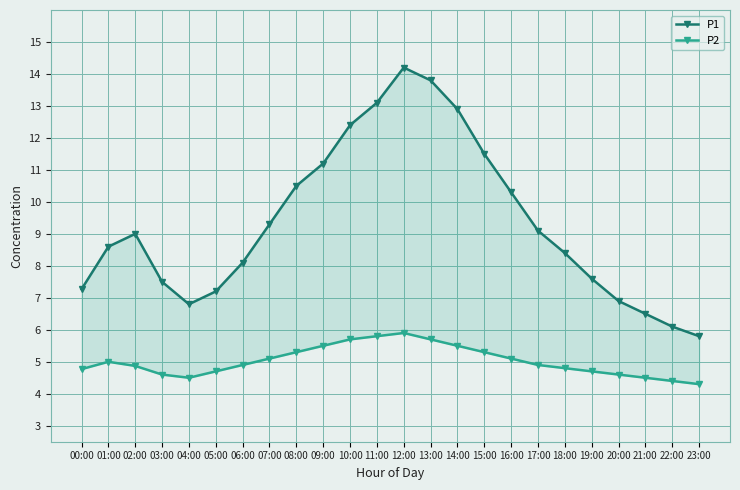

Where is the first local minimum for P2?

04:00